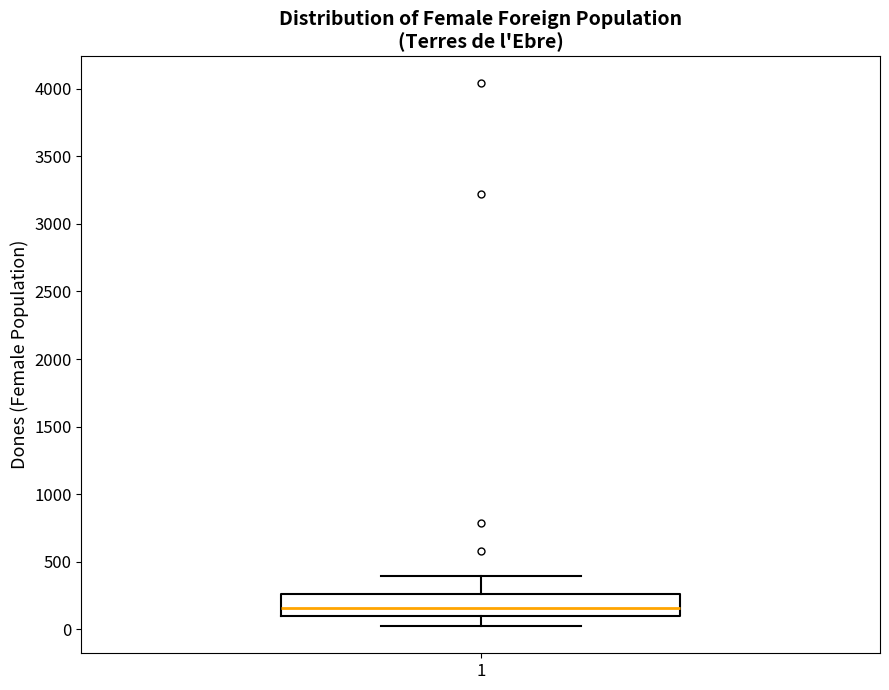

Where does the lower whisker of the box at x = 1 end on the y-axis? The values are not printed on the chart, so give them approximately, as read against the axis.

0